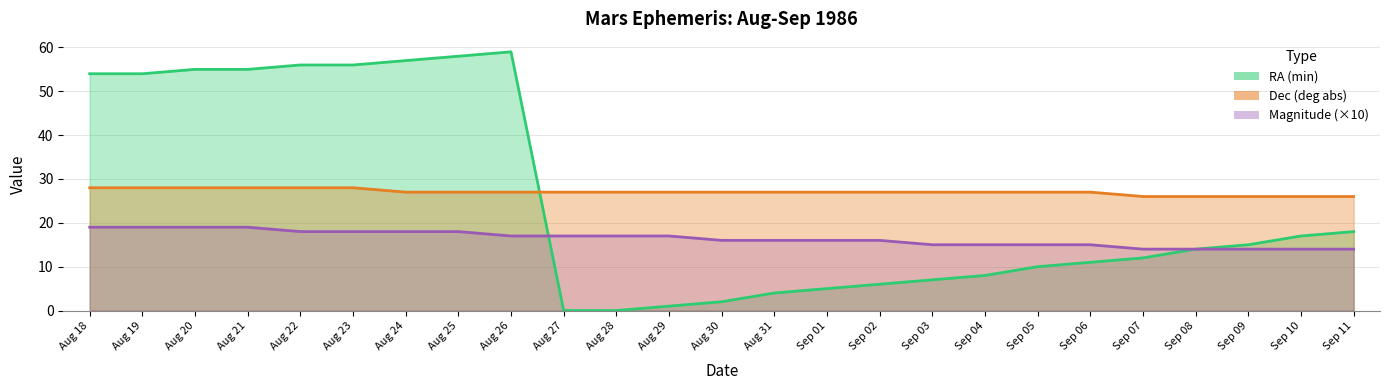

Which series changed the most between Aug 24 and Sep 08?

RA_min